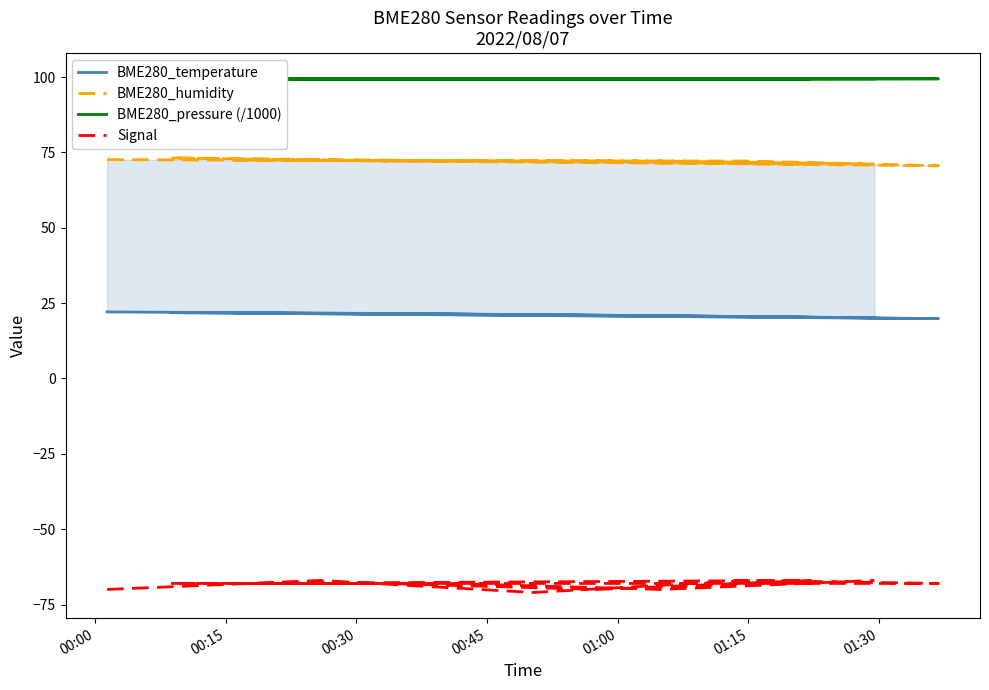

Which category has the highest value in the BME280_temperature series?

00:00